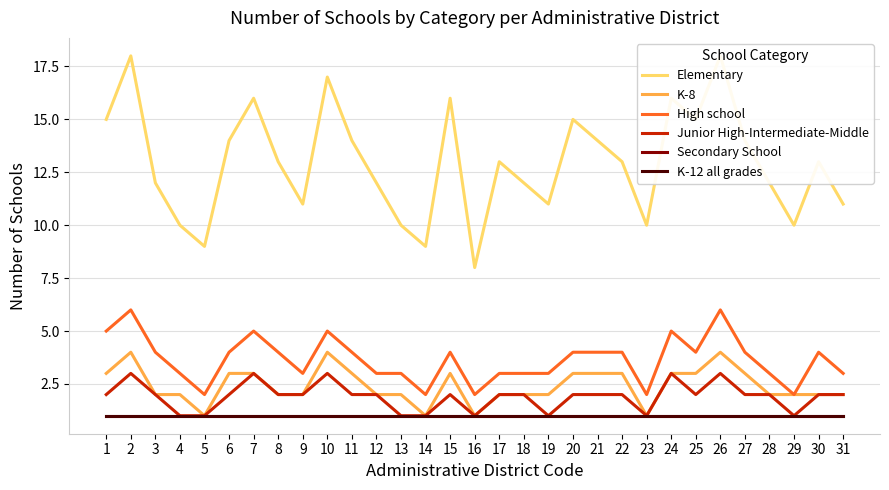

What is the value of the Secondary School point at the 27th from the left?

1